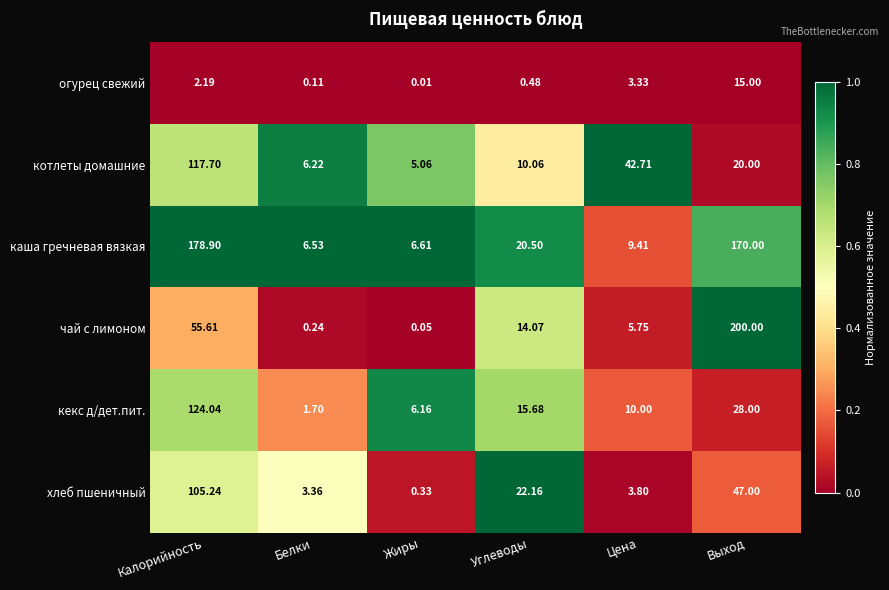

Which label corresponds to the smallest value in the chart?

Жиры